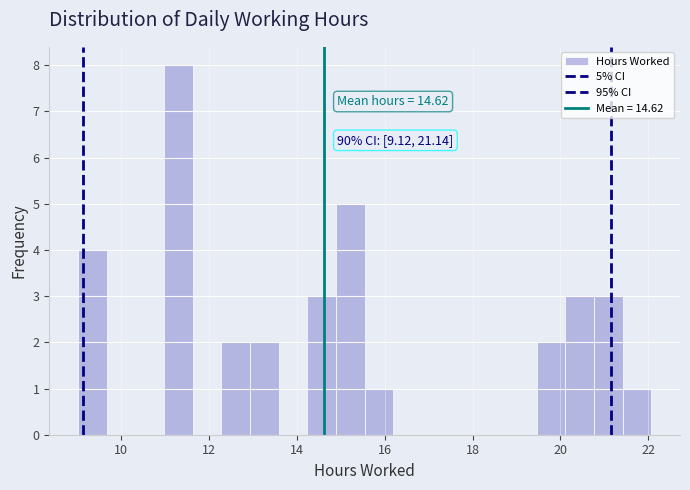

Read against the x-axis, roughly where is the centre of the tallest bar?

11.4